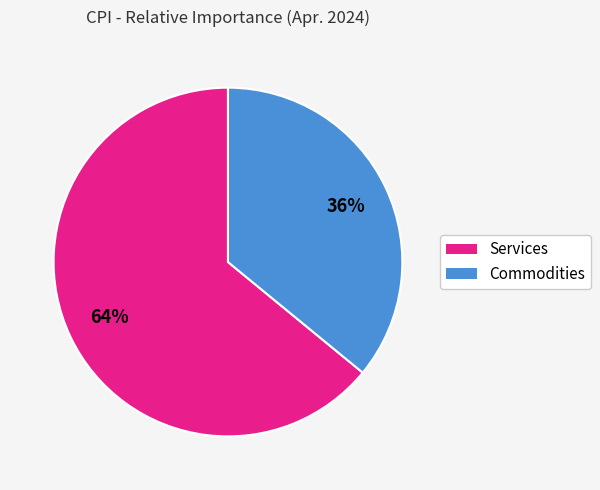

Is there a majority slice in this chart?

Yes